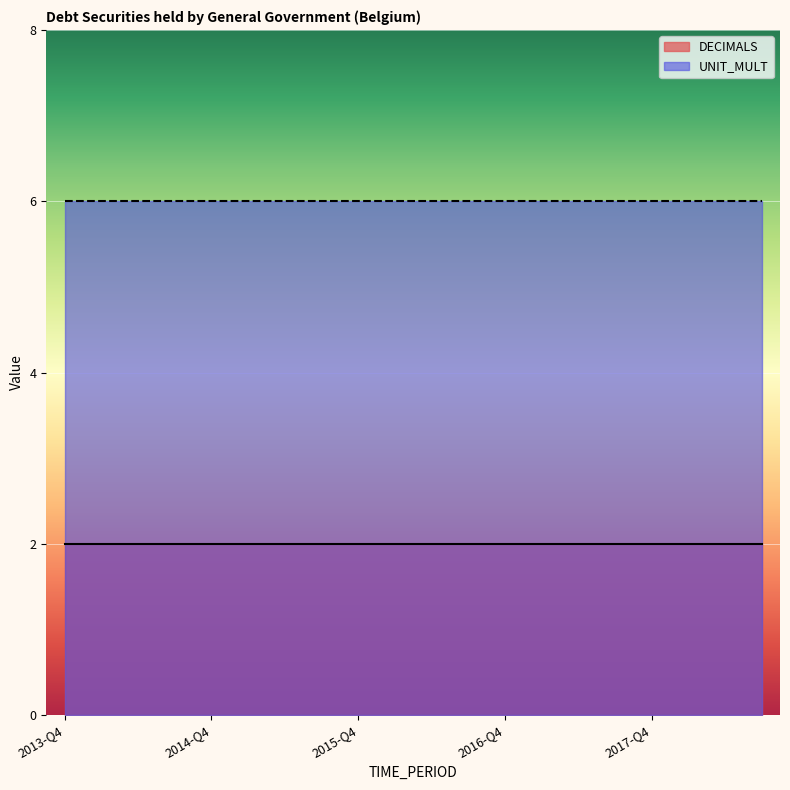

Reading right to left, extract all data points from this chart.

DECIMALS: 2	2	2	2	2	2	2	2	2	2	2	2	2	2	2	2	2	2	2	2
UNIT_MULT: 6	6	6	6	6	6	6	6	6	6	6	6	6	6	6	6	6	6	6	6